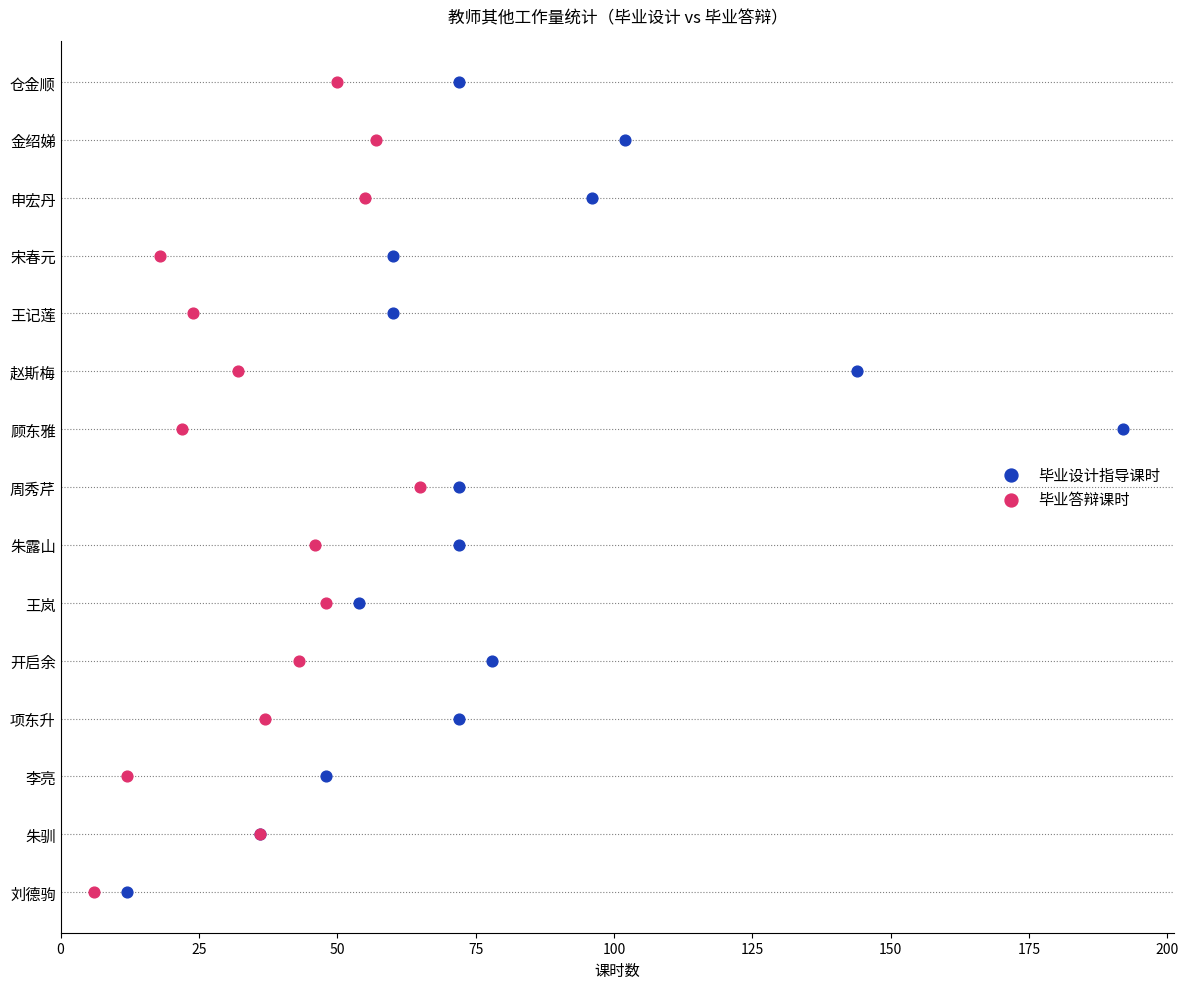

What are all the series names shown in the legend?

毕业设计指导课时, 毕业答辩课时